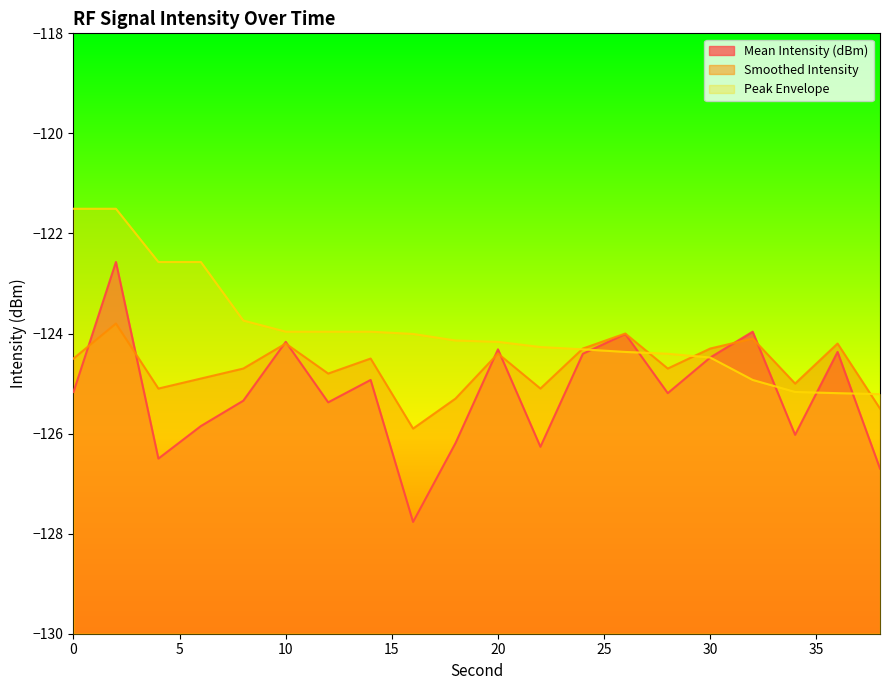

After their last crossing, which series has the higher values: Mean Intensity (dBm) or Peak Envelope?

Peak Envelope